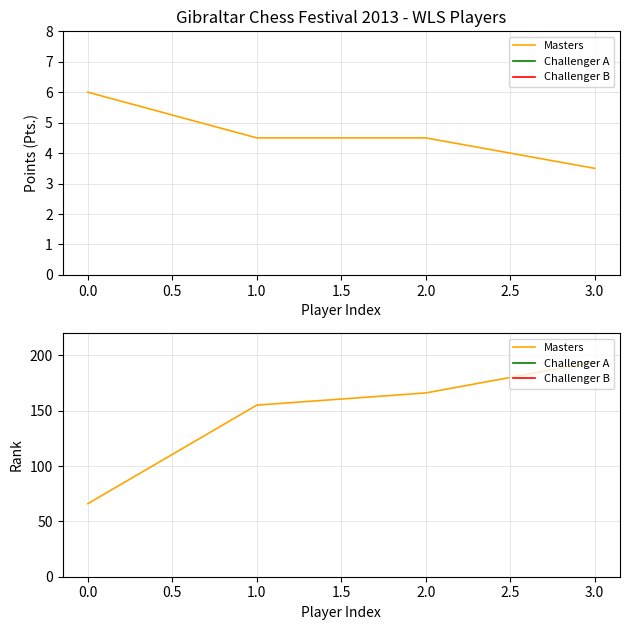

What is the value of the 1st point from the left?

66